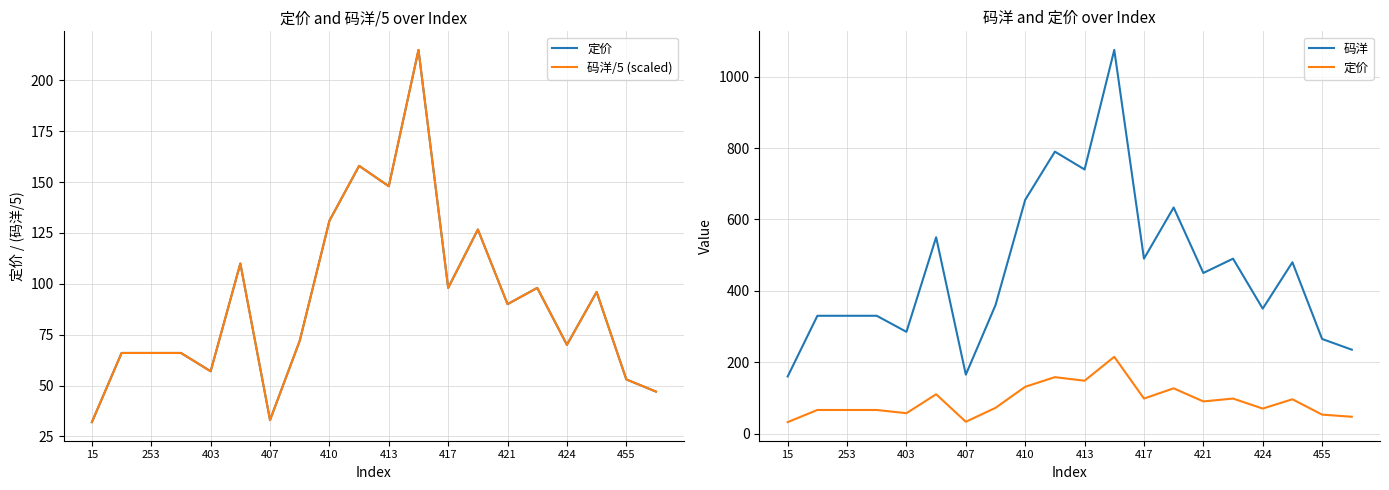

List the series in order of their peak value, lowest first.

定价, 码洋/5 (scaled), 码洋